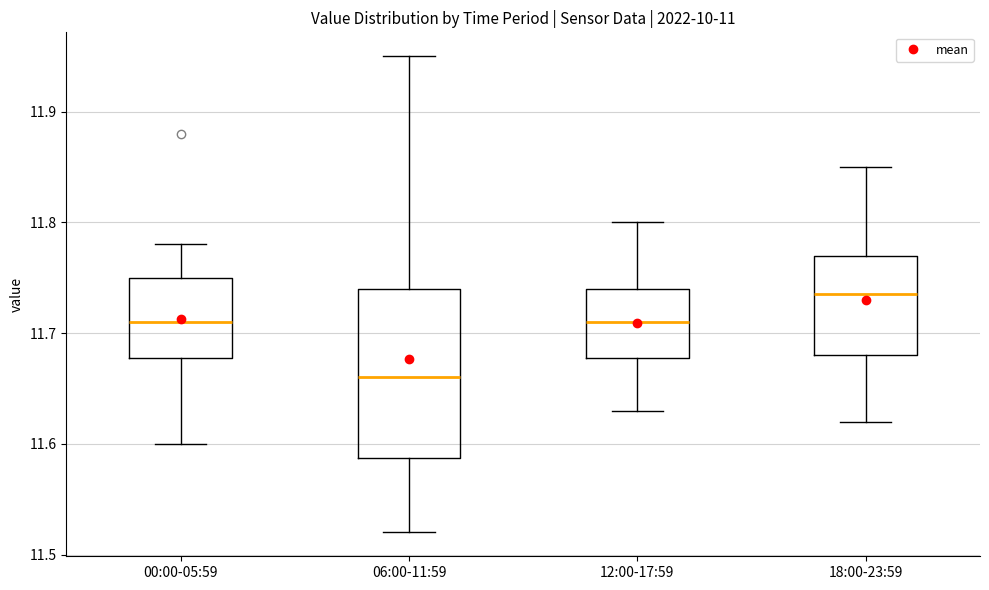

Which box is the tallest, from its lower edge to its upper edge?

06:00-11:59